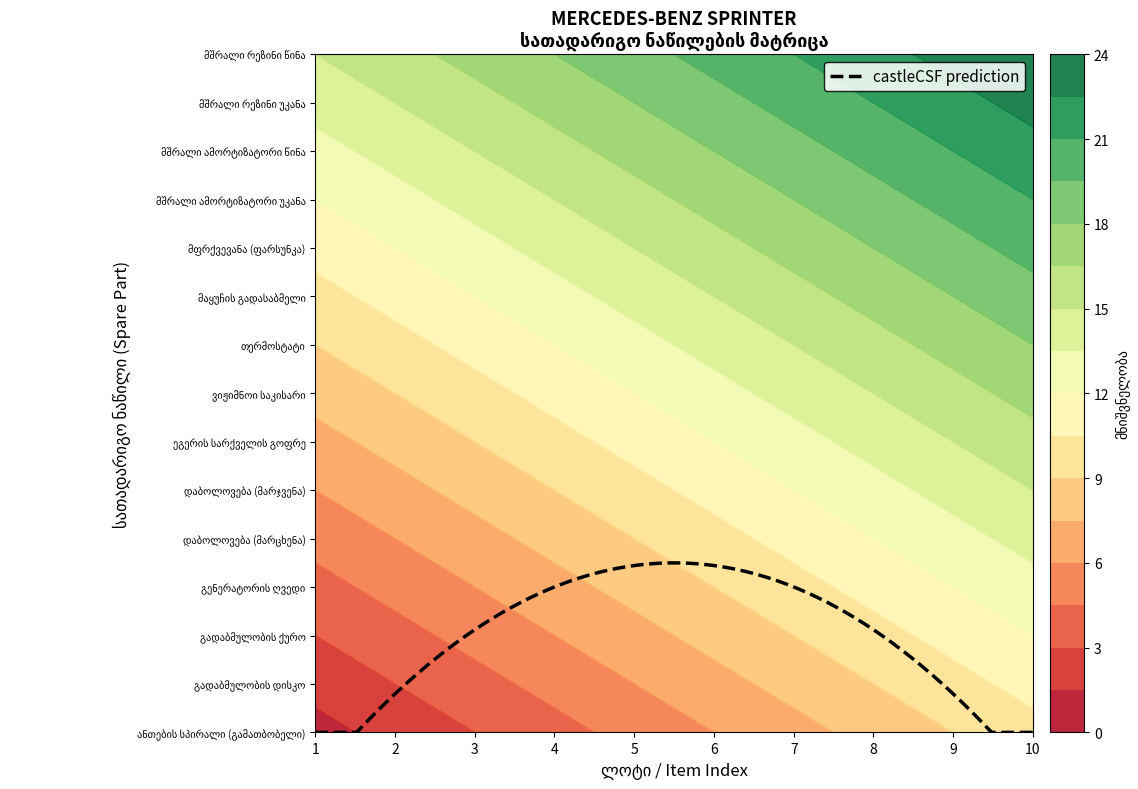

What is the difference between the maximum and minimum values in the თერმოსტატი series?

9